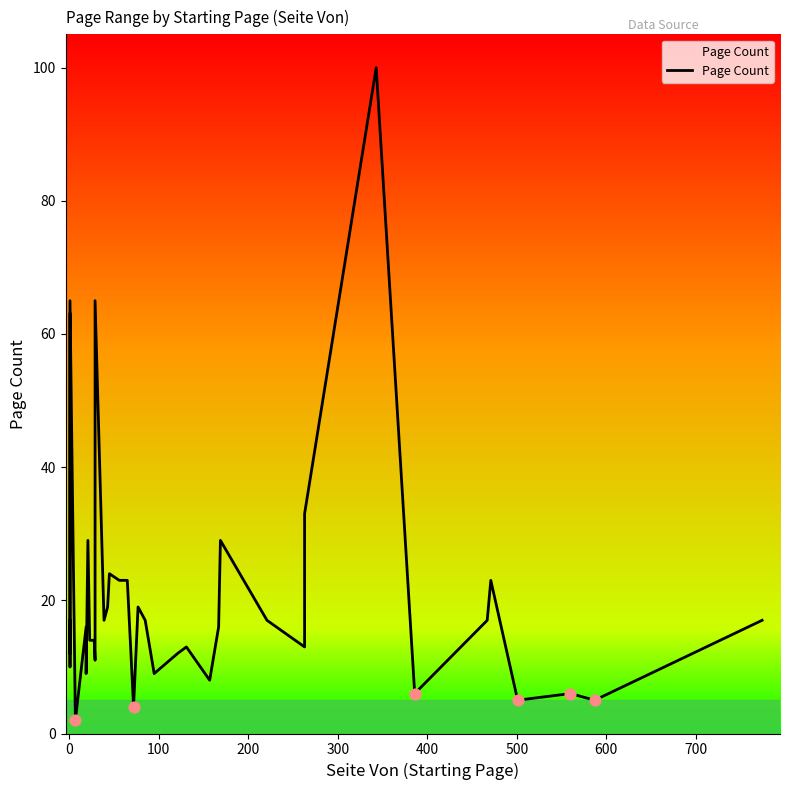

What is the change in value from 100 to 300?

+48